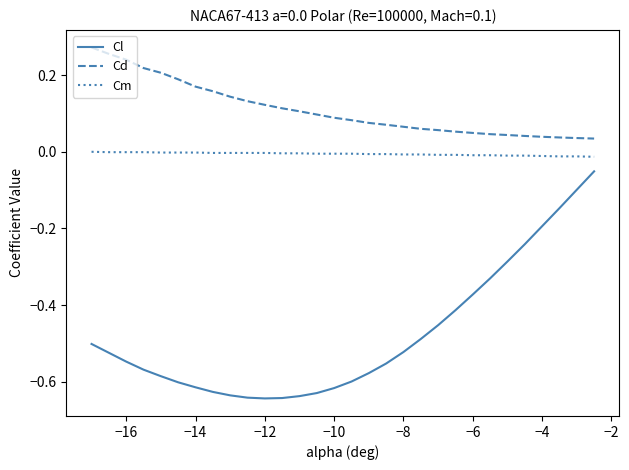

Which series has the largest total across all categories?

Cd